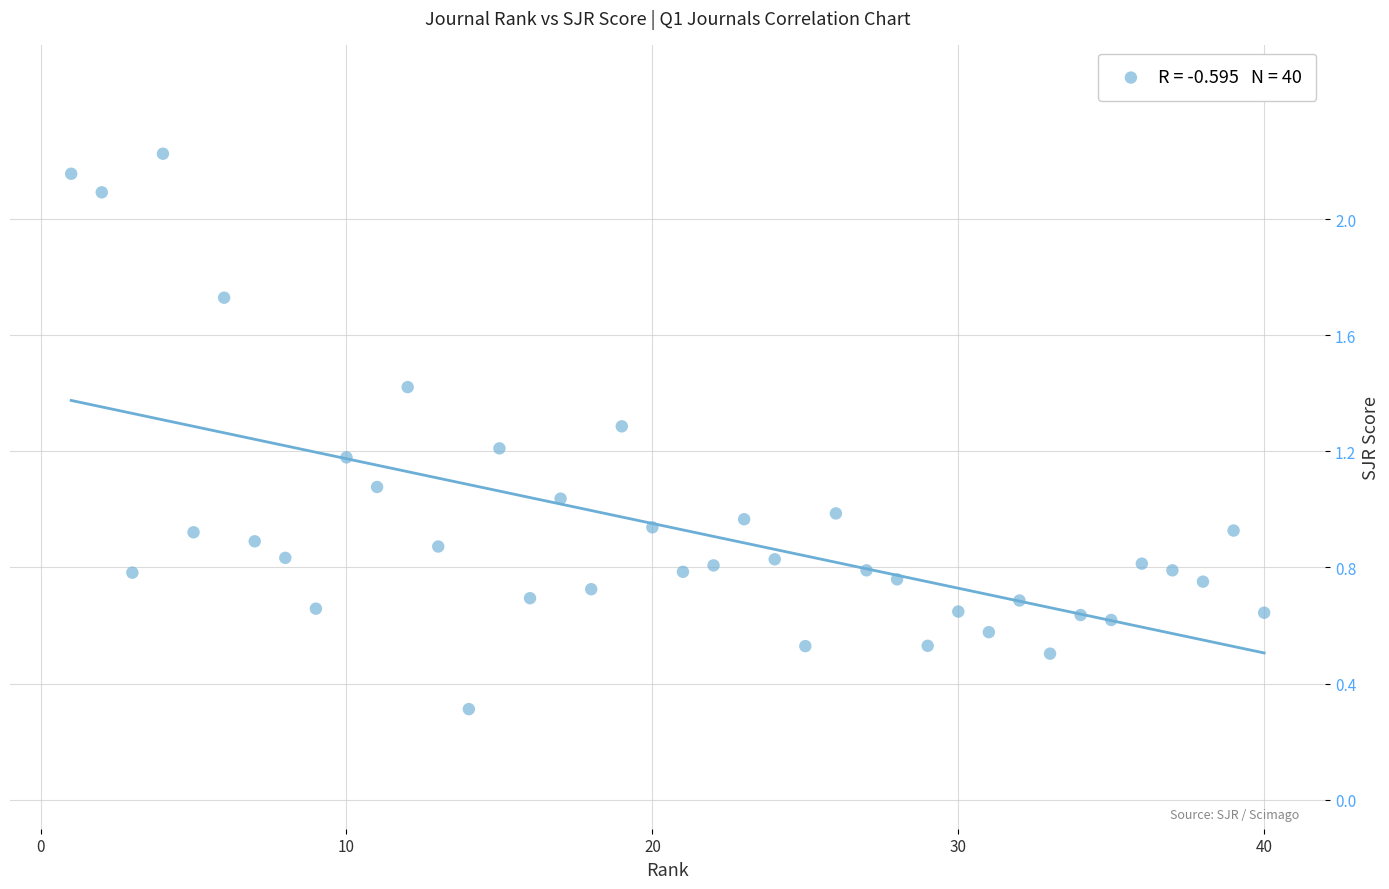

What is the range of X values (max minus min)?

39.0